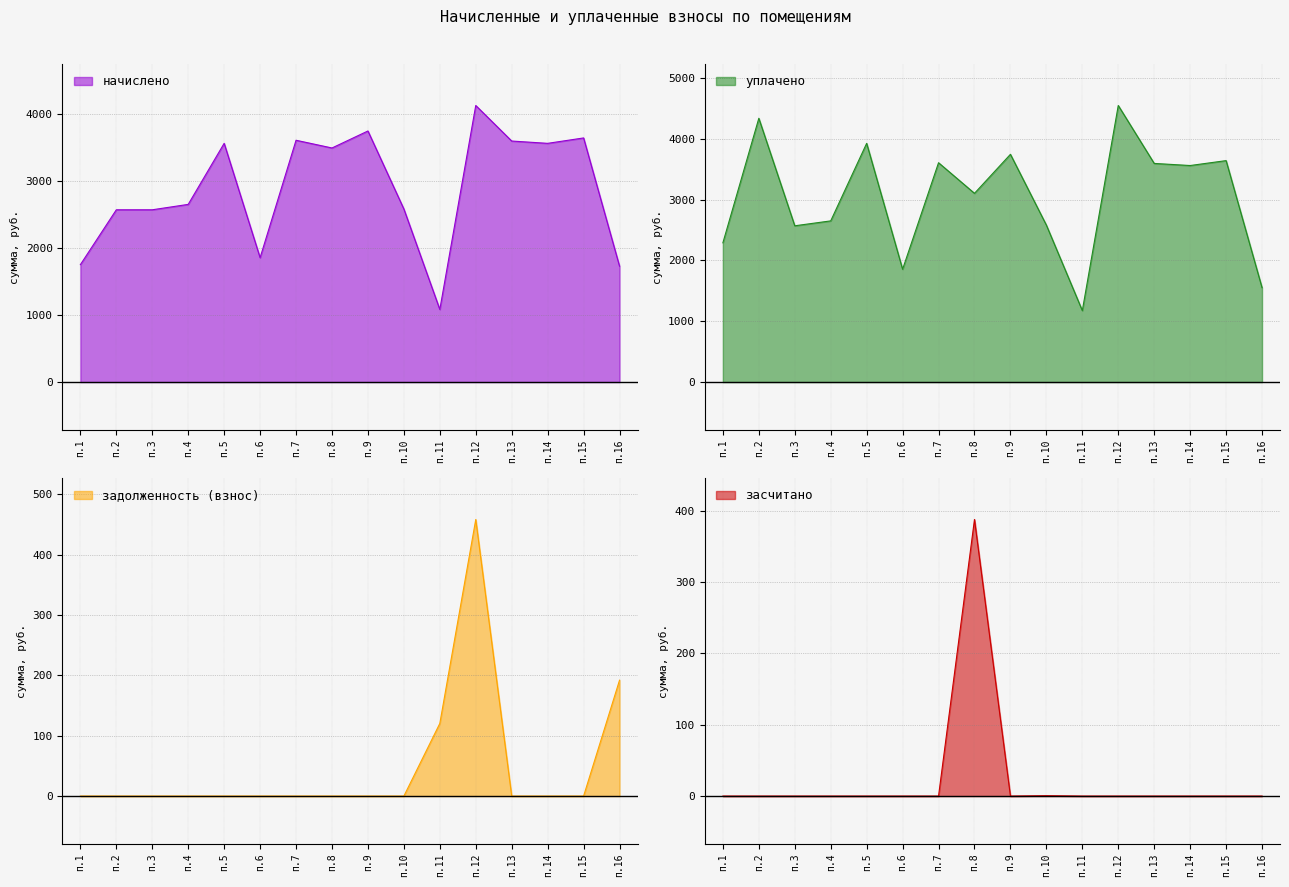

At which label does засчитано reach its peak?

п.8